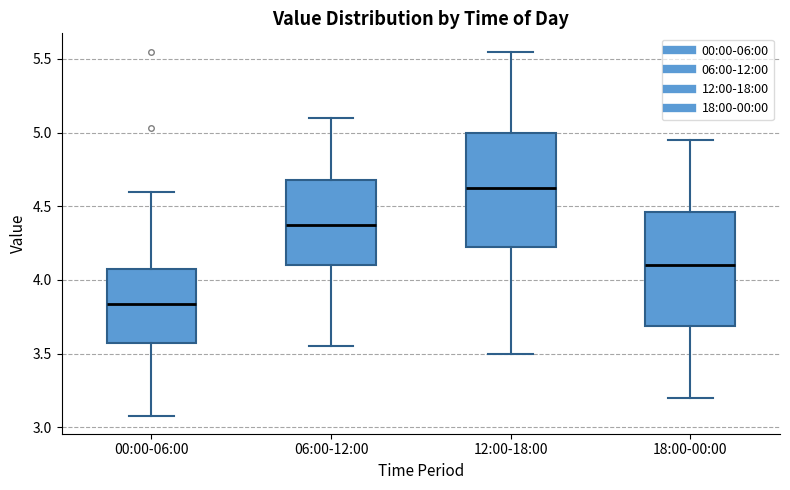

Reading left to right, read every box against the y-axis: the position of its median line, the range the box covers, and the ends of its whiskers. The values are not printed on the chart, so give them approximately, as read against the axis.

00:00-06:00: median 3.85, box 3.55 to 4.10, whiskers 3.10 to 4.60
06:00-12:00: median 4.40, box 4.10 to 4.70, whiskers 3.55 to 5.10
12:00-18:00: median 4.65, box 4.25 to 5.00, whiskers 3.50 to 5.55
18:00-00:00: median 4.10, box 3.70 to 4.45, whiskers 3.20 to 4.95